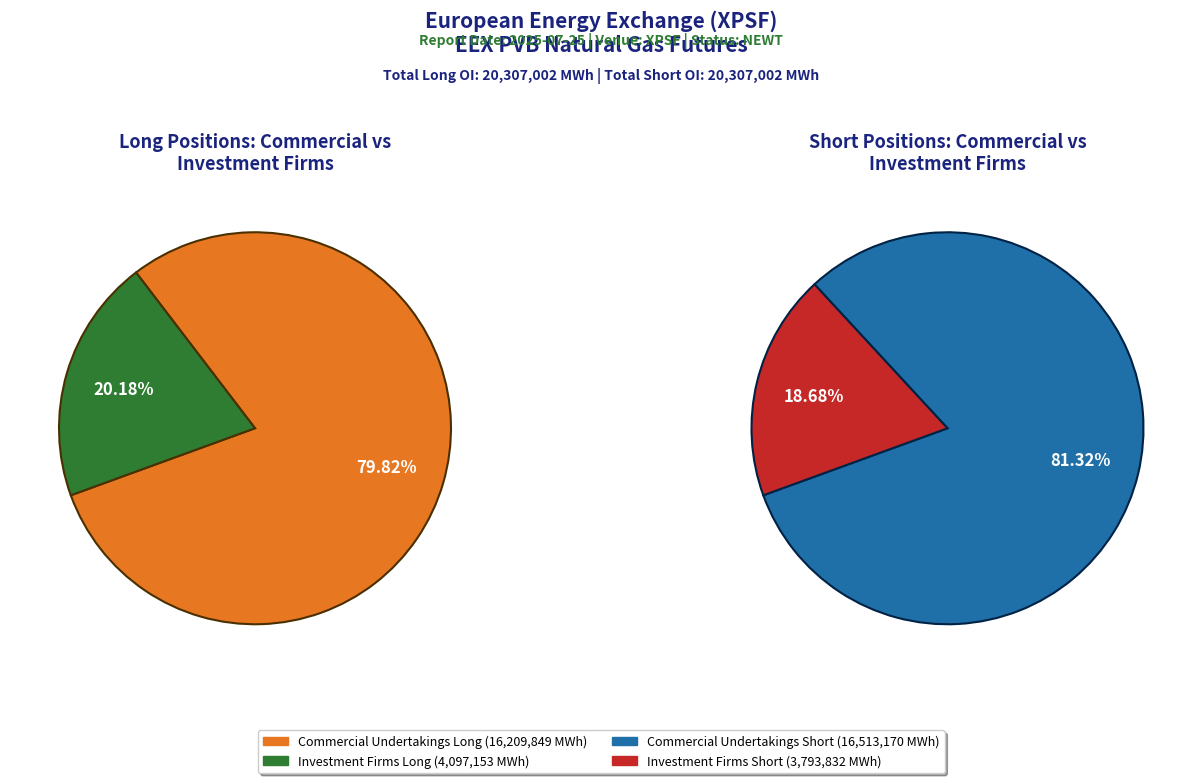

Do 3 and 0 together represent more than half of the pie?

Yes